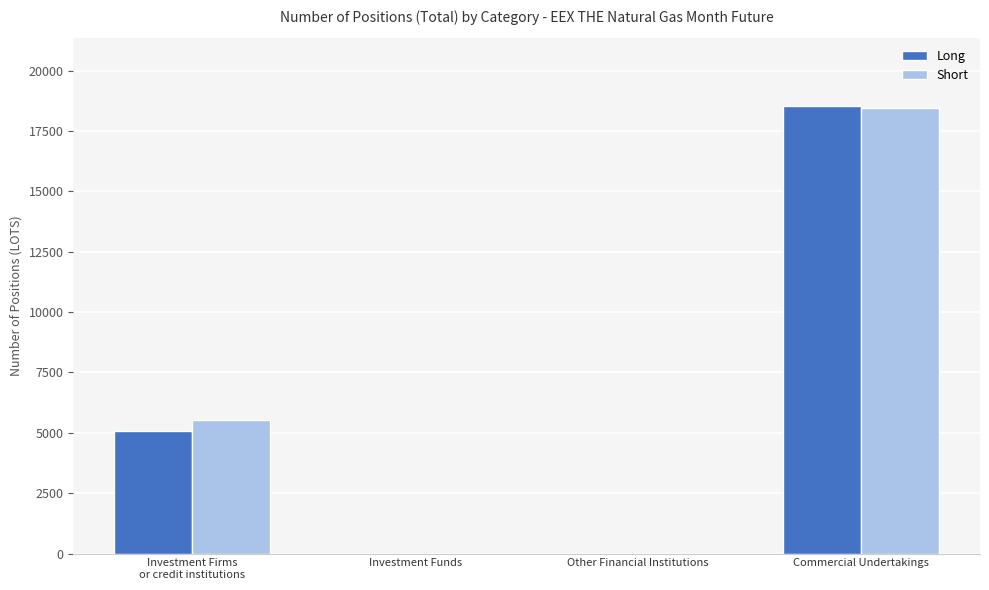

What is the average value of the Short series?

5991